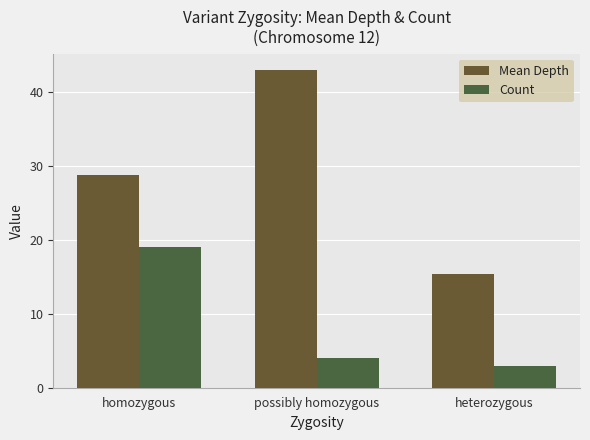

What is the label of the 1st bar from the left?

homozygous